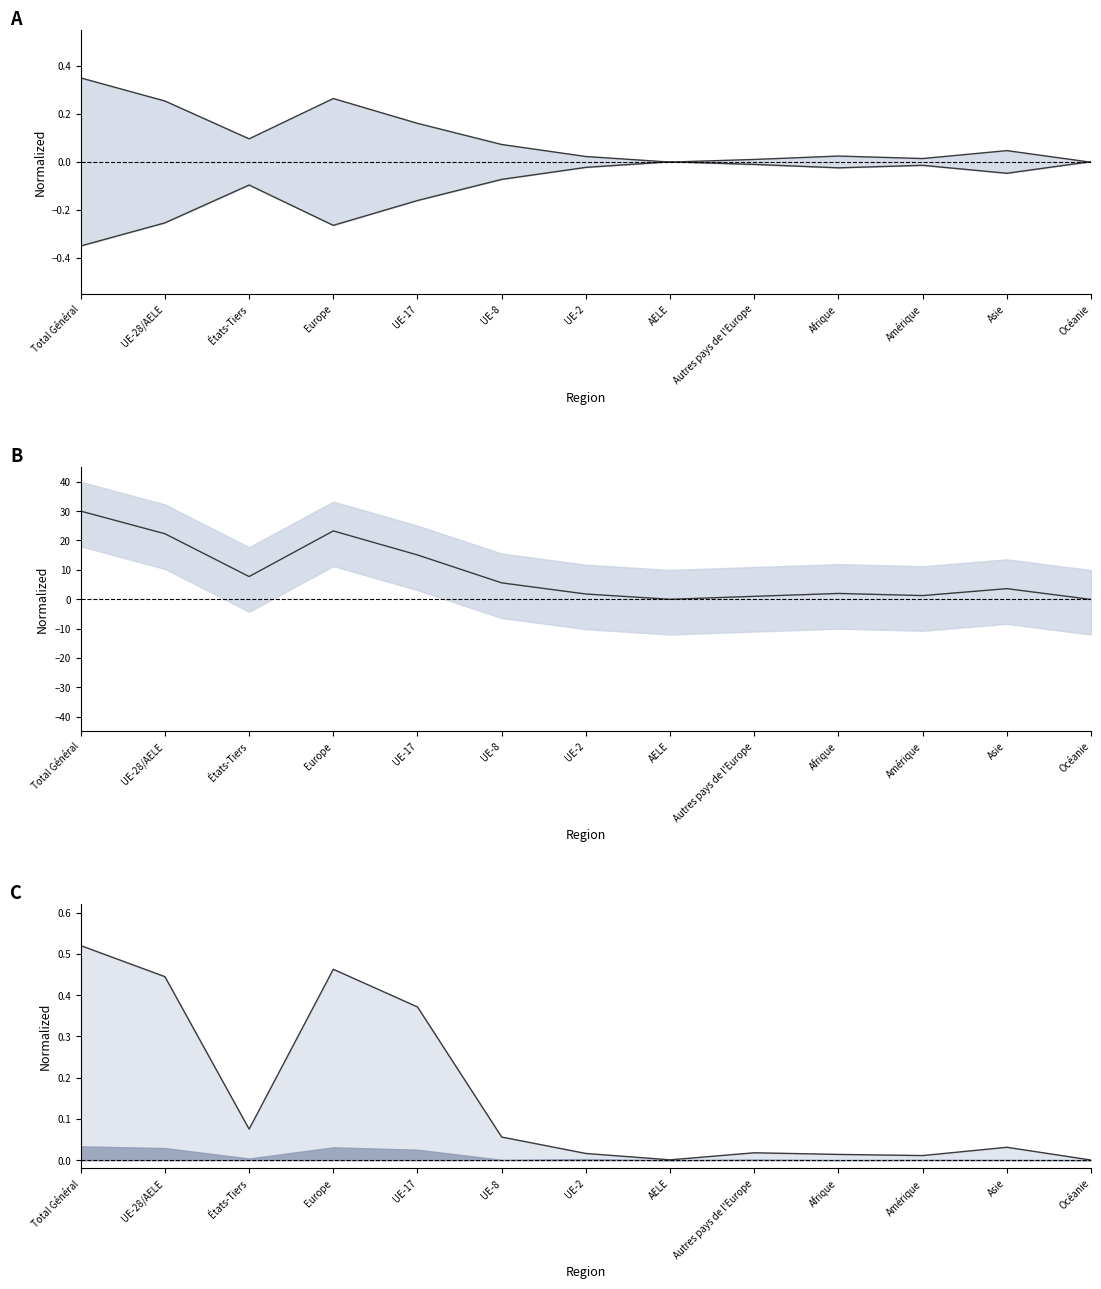

True or false: Total entrées (afflux) has more than 2 points higher than both neighbors.

True